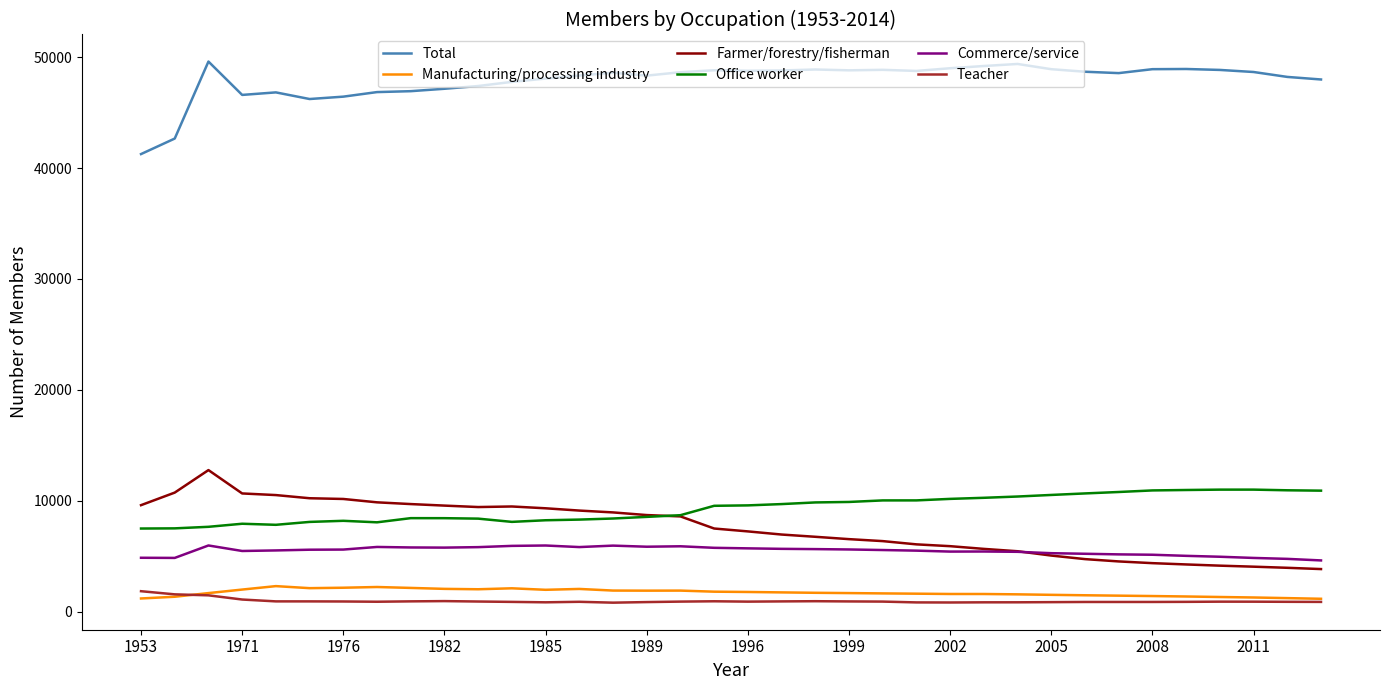

How many times do Farmer/forestry/fisherman and Office worker cross each other?

1